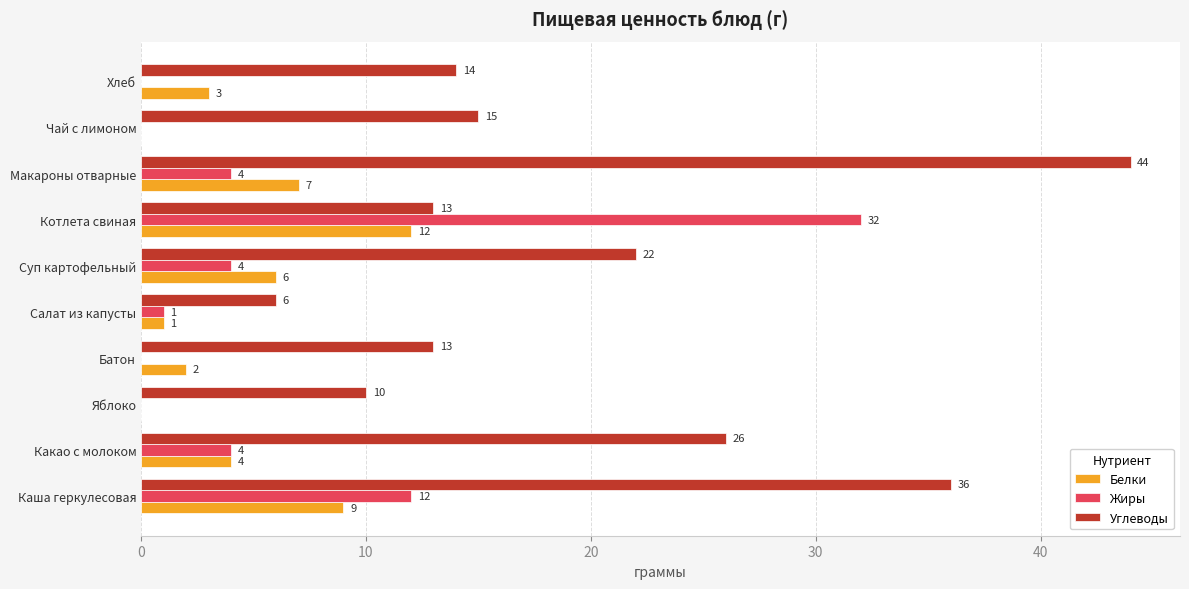

Between Какао с молоком and Макароны отварные, which series saw the biggest shift?

Углеводы